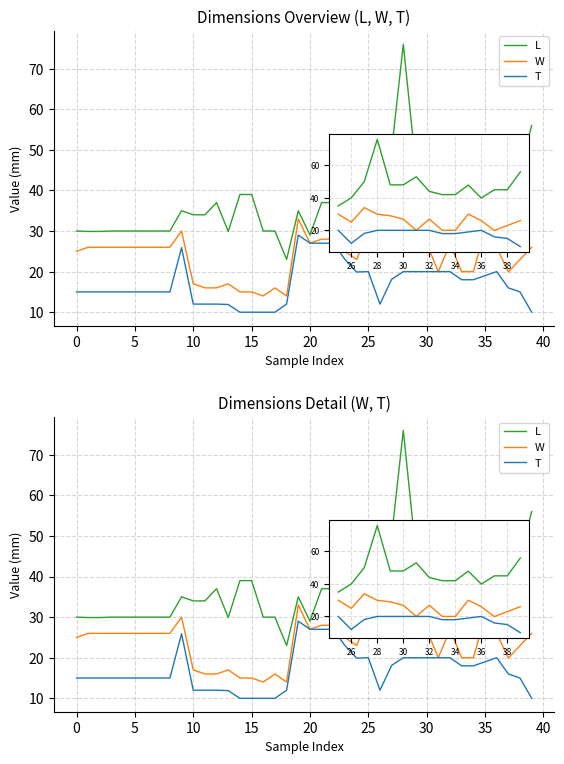

What are all the series names shown in the legend?

L, W, T